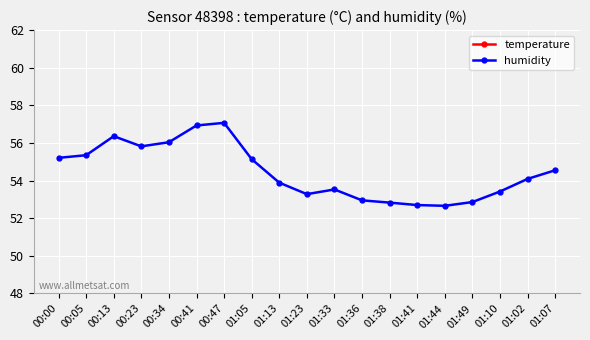

What is the difference between the humidity values at 01:33 and 01:07?

1.0